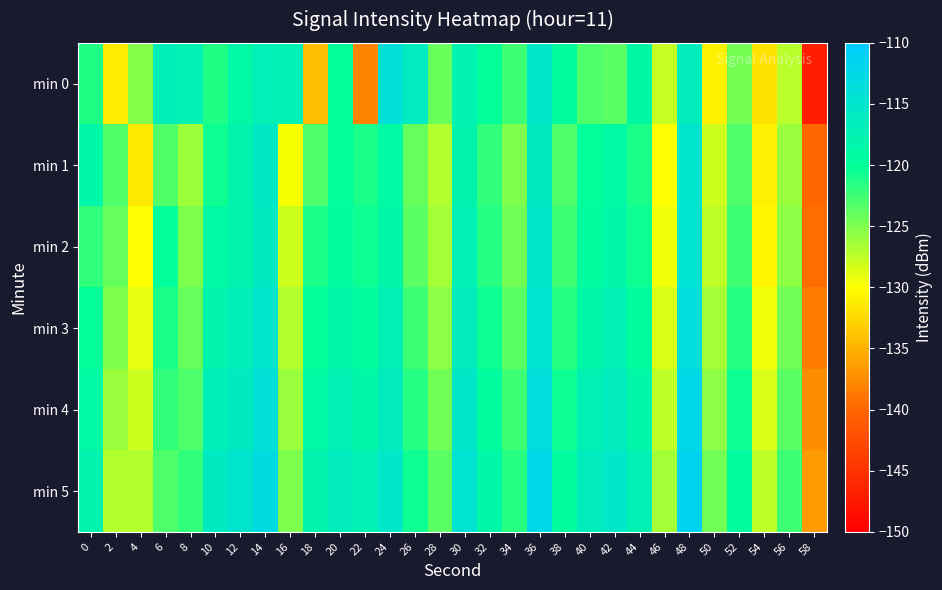

Which label corresponds to the largest value in the chart?

48